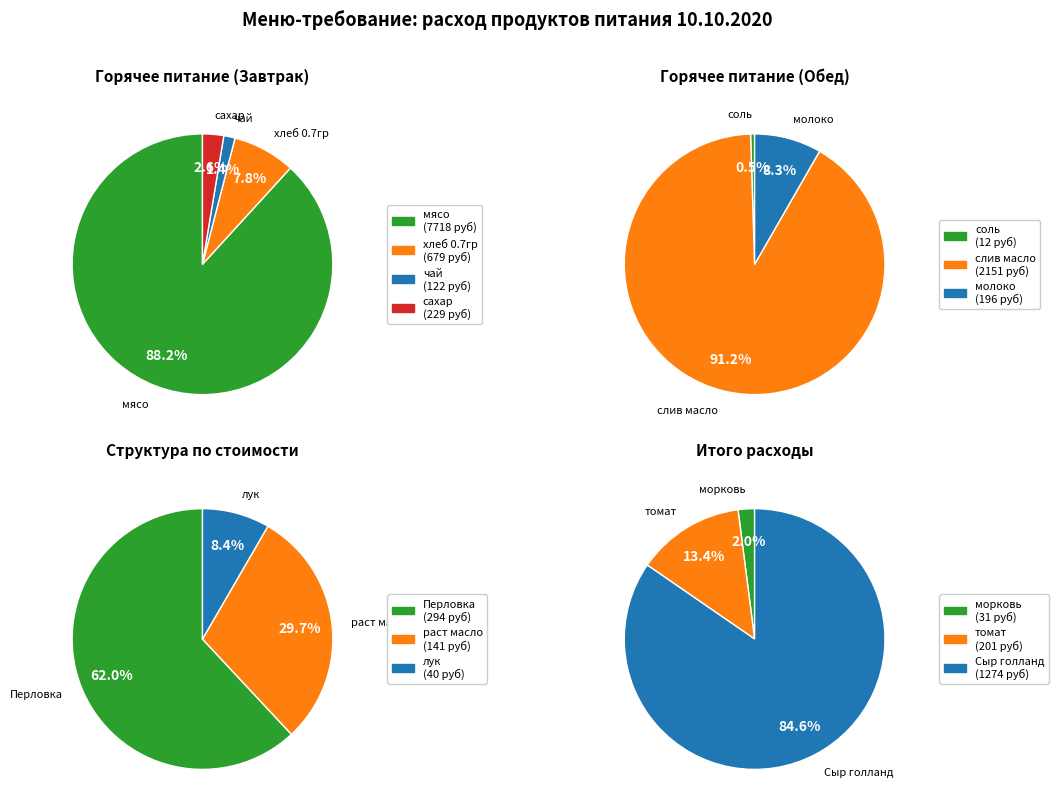

Does сахар represent more than half of the total?

No